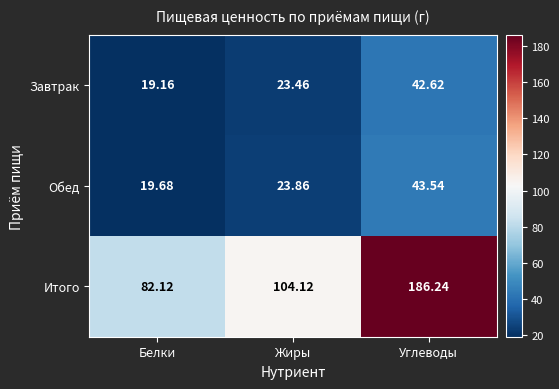

Which label corresponds to the smallest value in the chart?

Белки